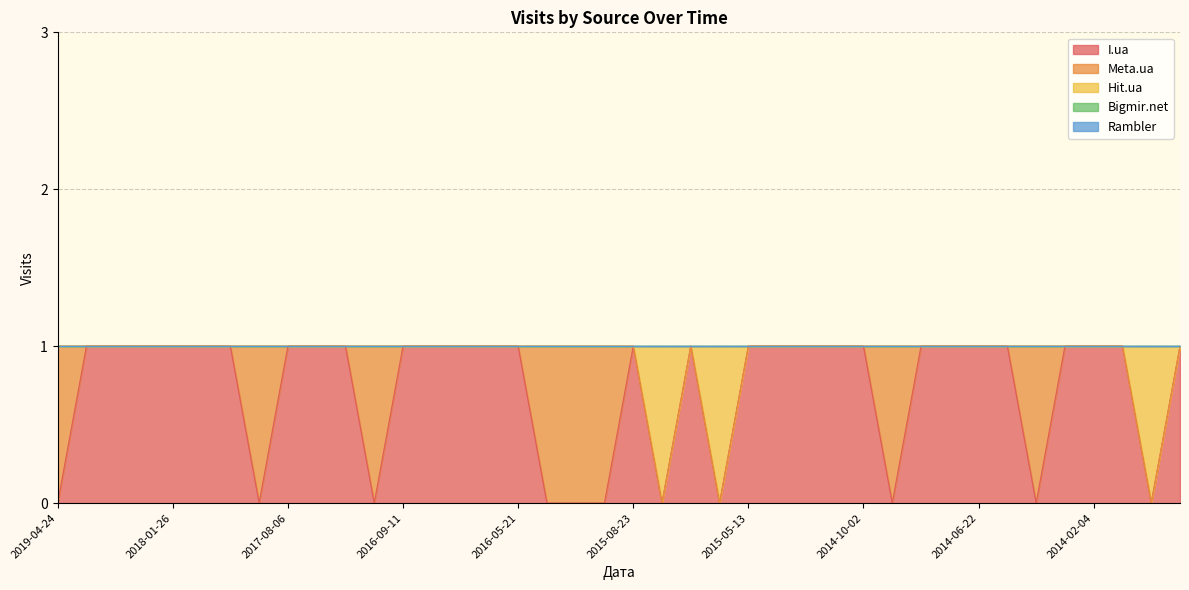

The Meta.ua series shows -1 at 2018-10-15. True or false?

False